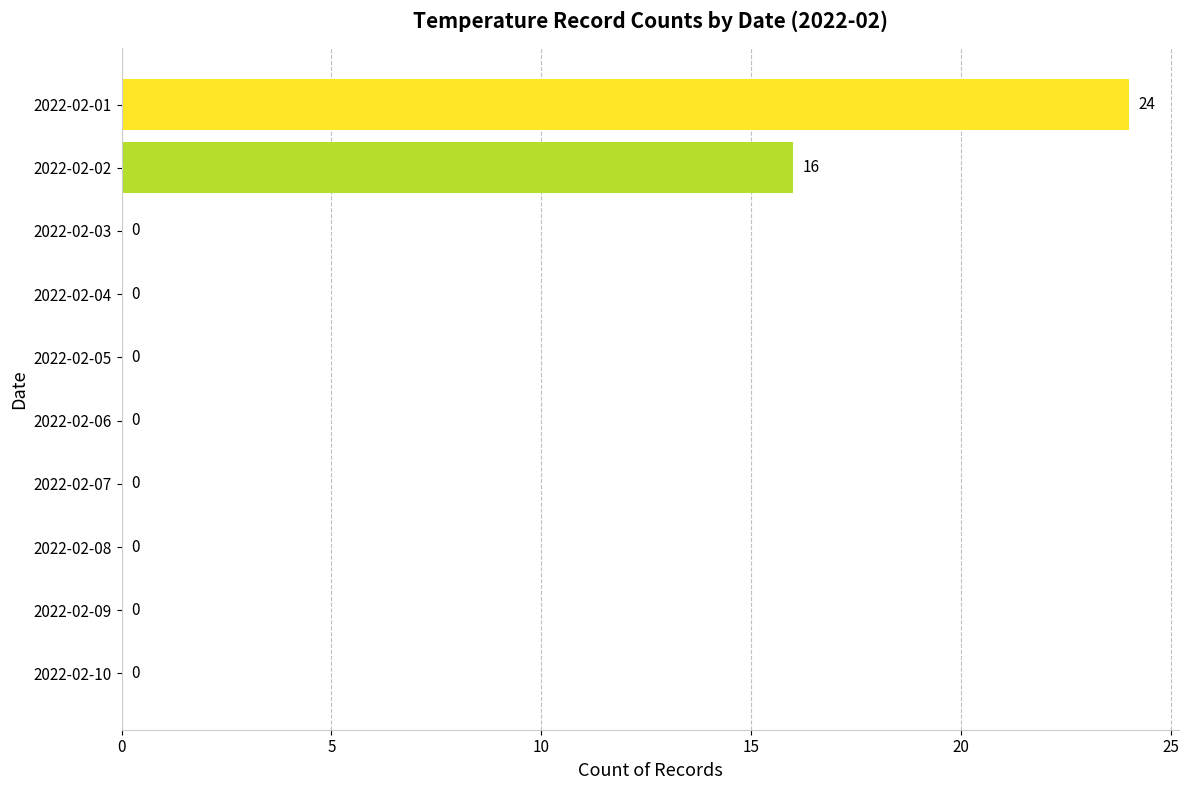

At which label is the value closest to 12?

2022-02-02